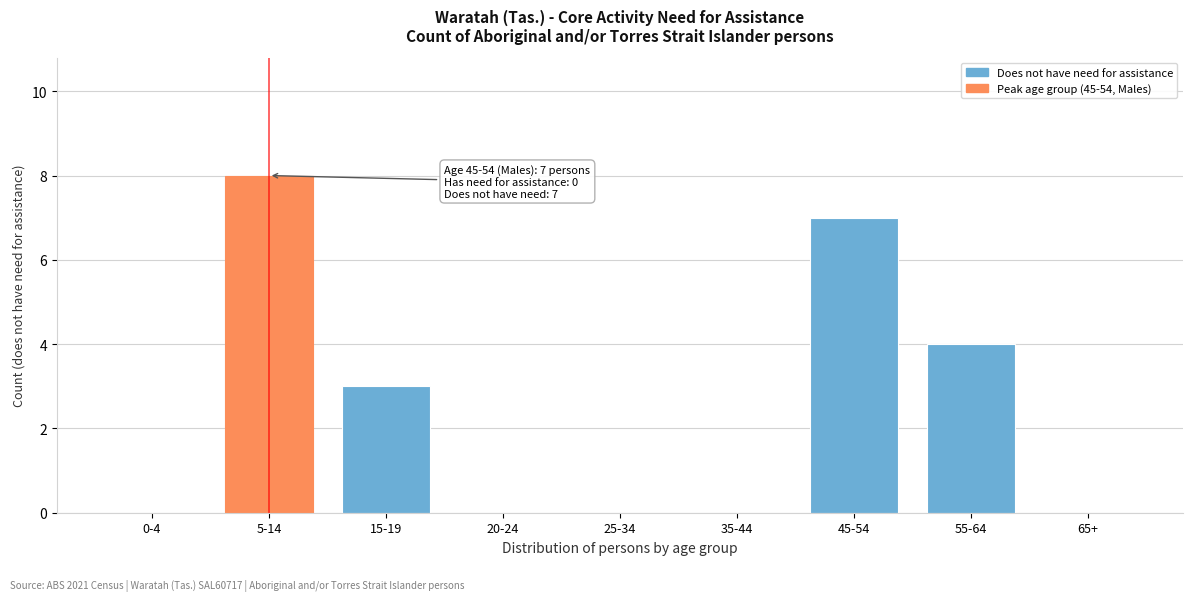

Reading left to right, what are all the values shown in this chart?

0-4=0	5-14=8	15-19=3	20-24=0	25-34=0	35-44=0	45-54=7	55-64=4	65+=0